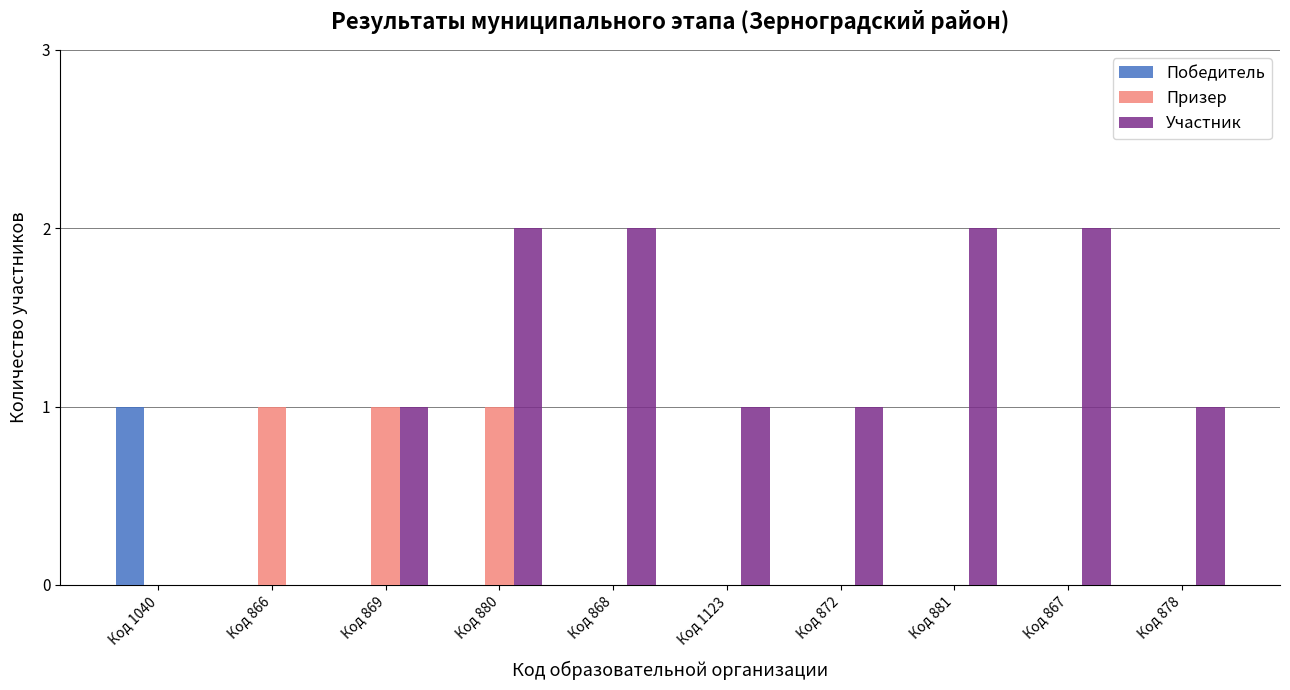

What is the total value across all series at Код 869?

2